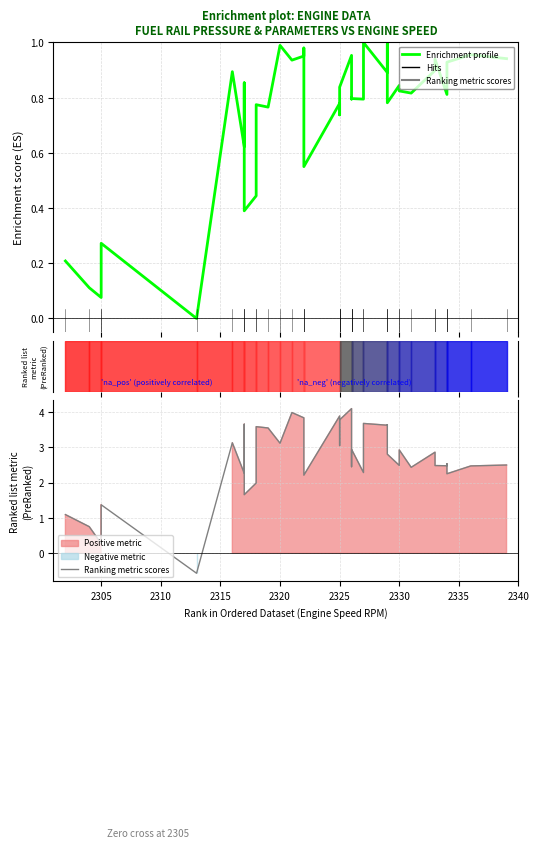

Which series has the largest total across all categories?

Ranking metric scores